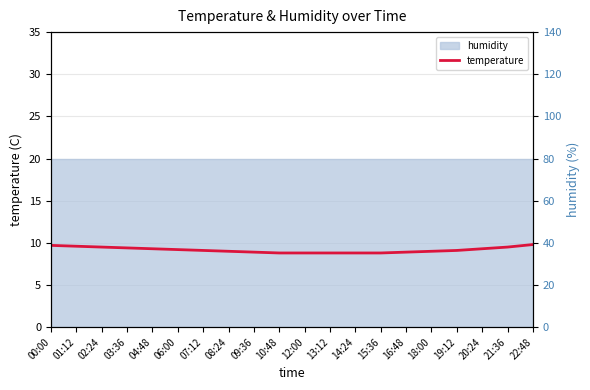

Reading right to left, extract all data points from this chart.

22:48=9.8	21:36=9.5	20:24=9.3	19:12=9.1	18:00=9.0	16:48=8.9	15:36=8.8	14:24=8.8	13:12=8.8	12:00=8.8	10:48=8.8	09:36=8.9	08:24=9.0	07:12=9.1	06:00=9.2	04:48=9.3	03:36=9.4	02:24=9.5	01:12=9.6	00:00=9.7